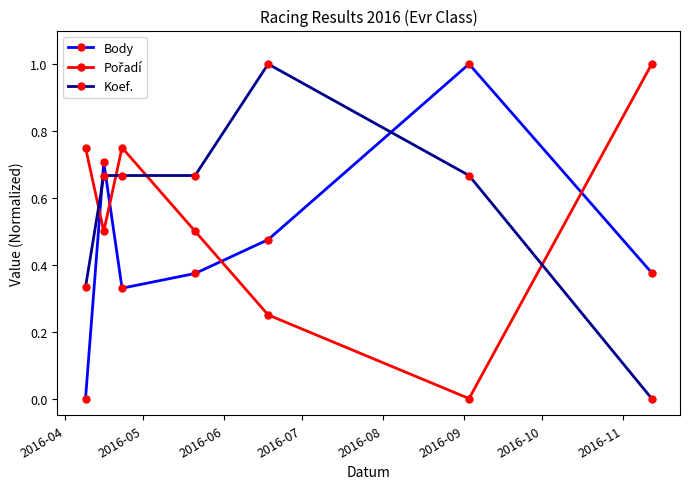

Which series ends up on top after the final intersection of Body and Koef.?

Body